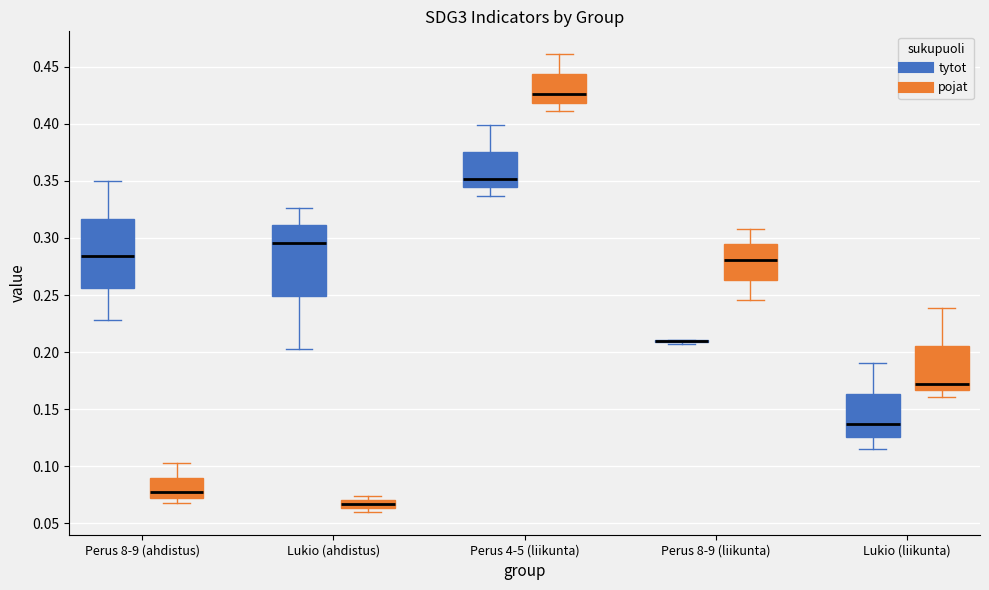

Where does the median line of the box for Perus 4-5 (liikunta) (pojat) sit on the y-axis? The values are not printed on the chart, so give them approximately, as read against the axis.

0.425